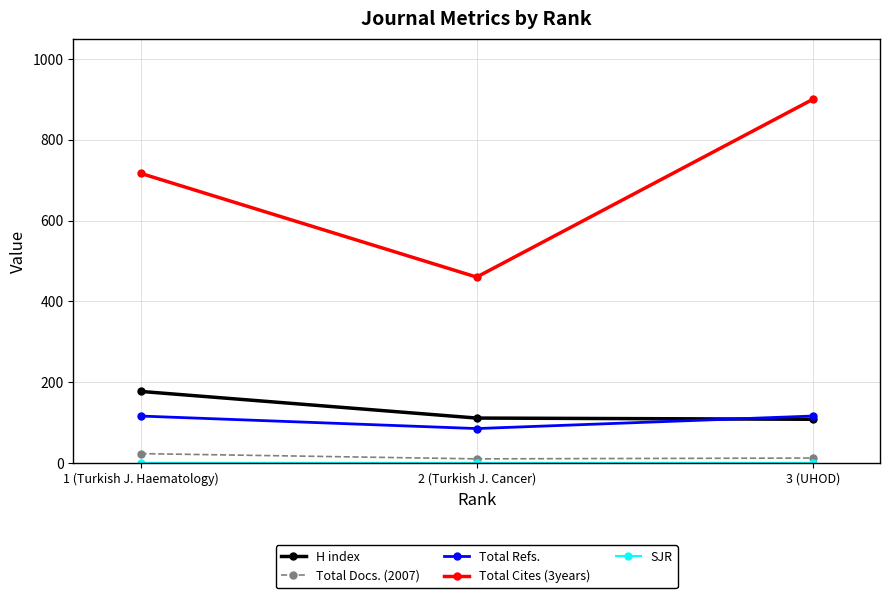

At which category is the sum across all series the highest?

3 (UHOD)